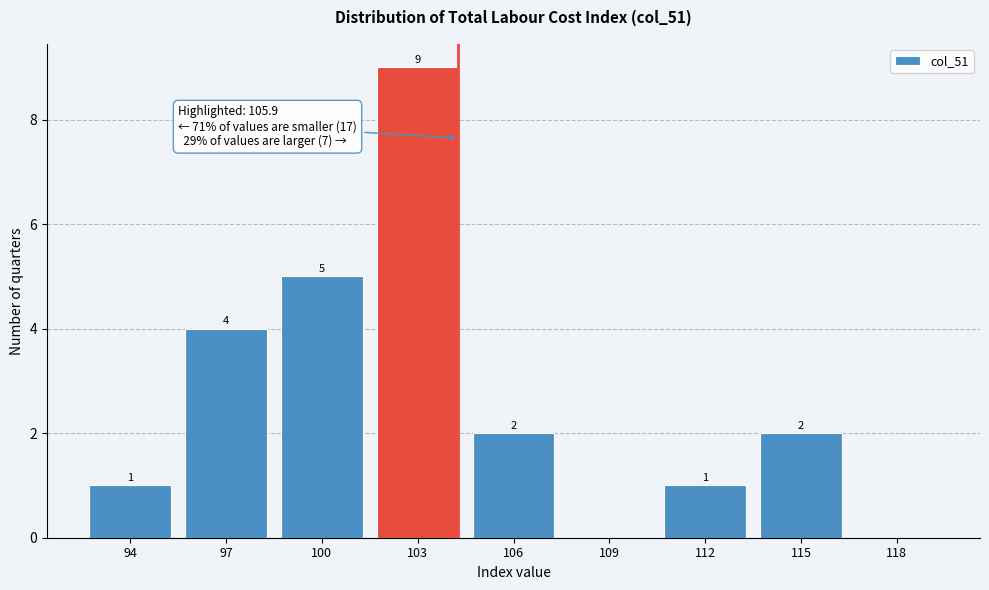

Reading left to right, list all the values displayed in this chart.

94=1	97=4	100=5	103=9	106=2	109=0	112=1	115=2	118=0